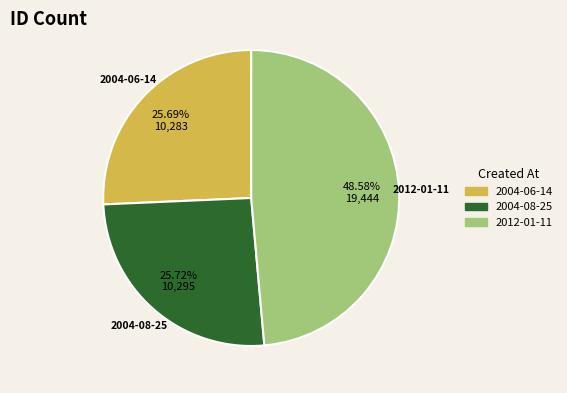

Which has a higher value, 2004-08-25 or 2012-01-11?

2012-01-11